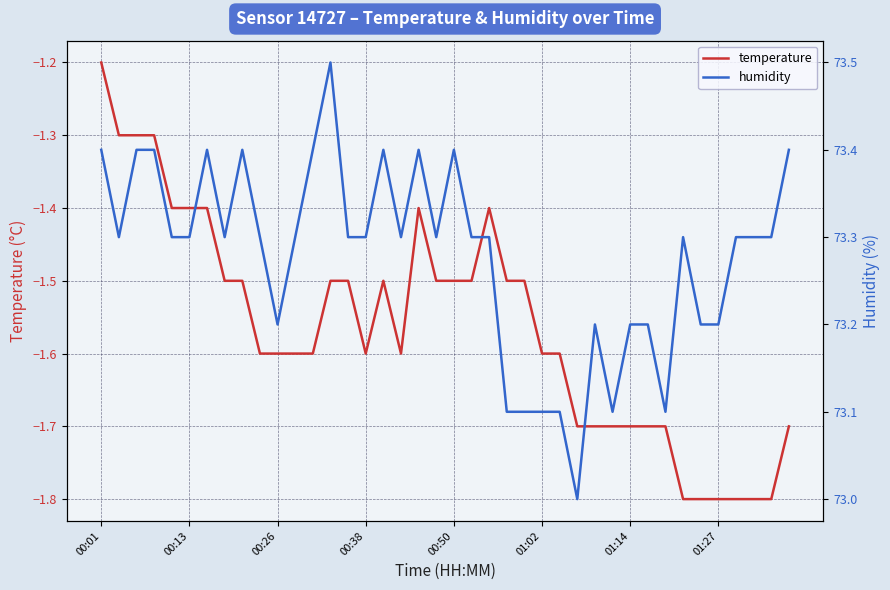

Does the chart display data point markers on the line(s)?

No